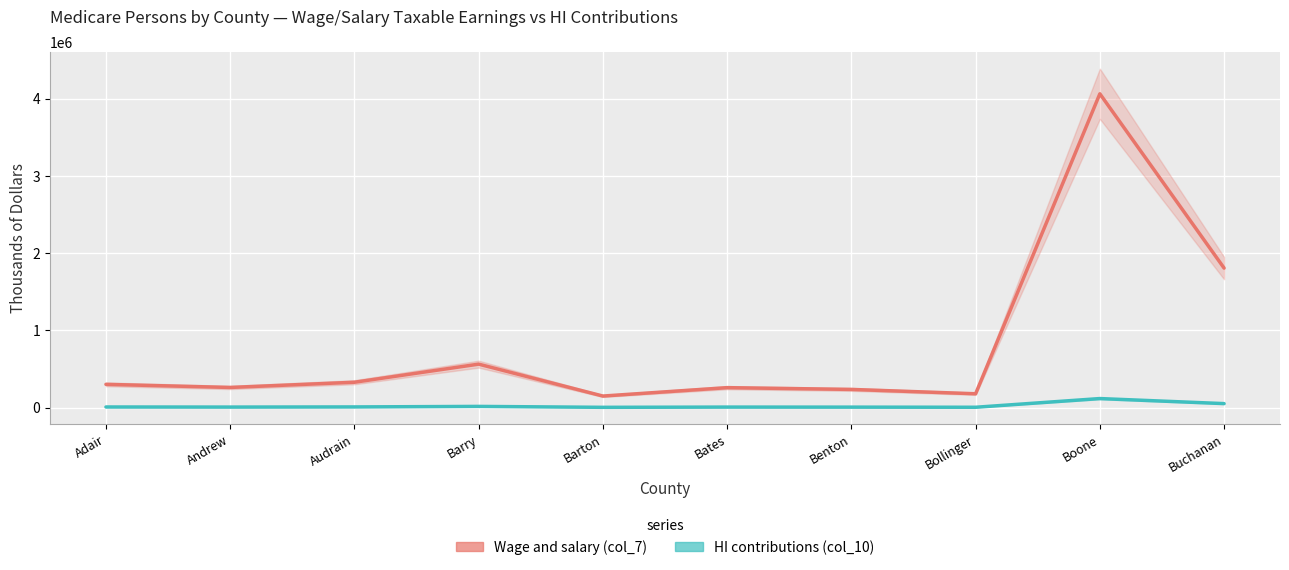

Which series has the largest range (max minus min)?

Wage and salary (col_7)